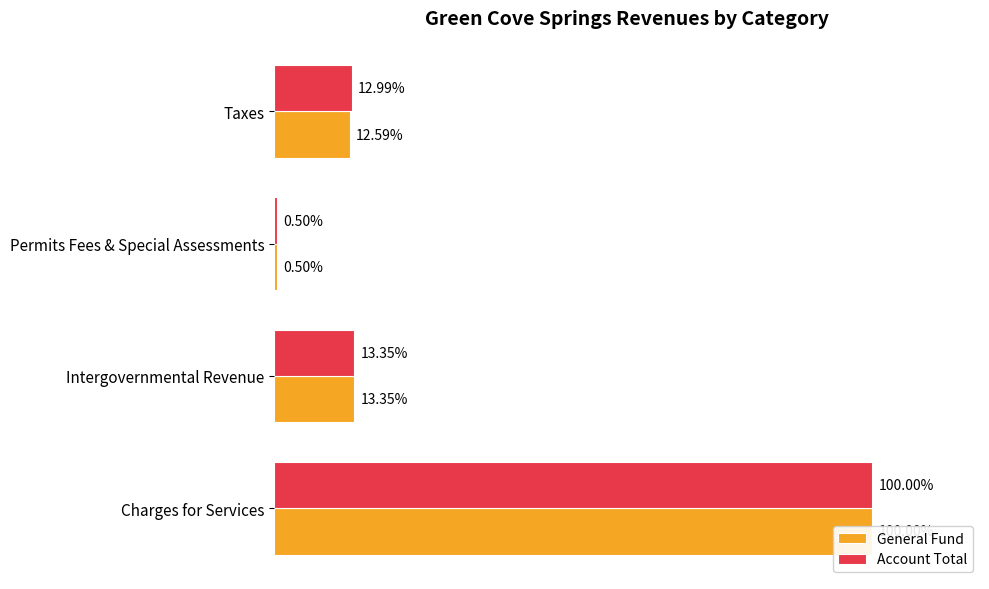

Which has a higher value, Intergovernmental Revenue or Taxes?

Intergovernmental Revenue